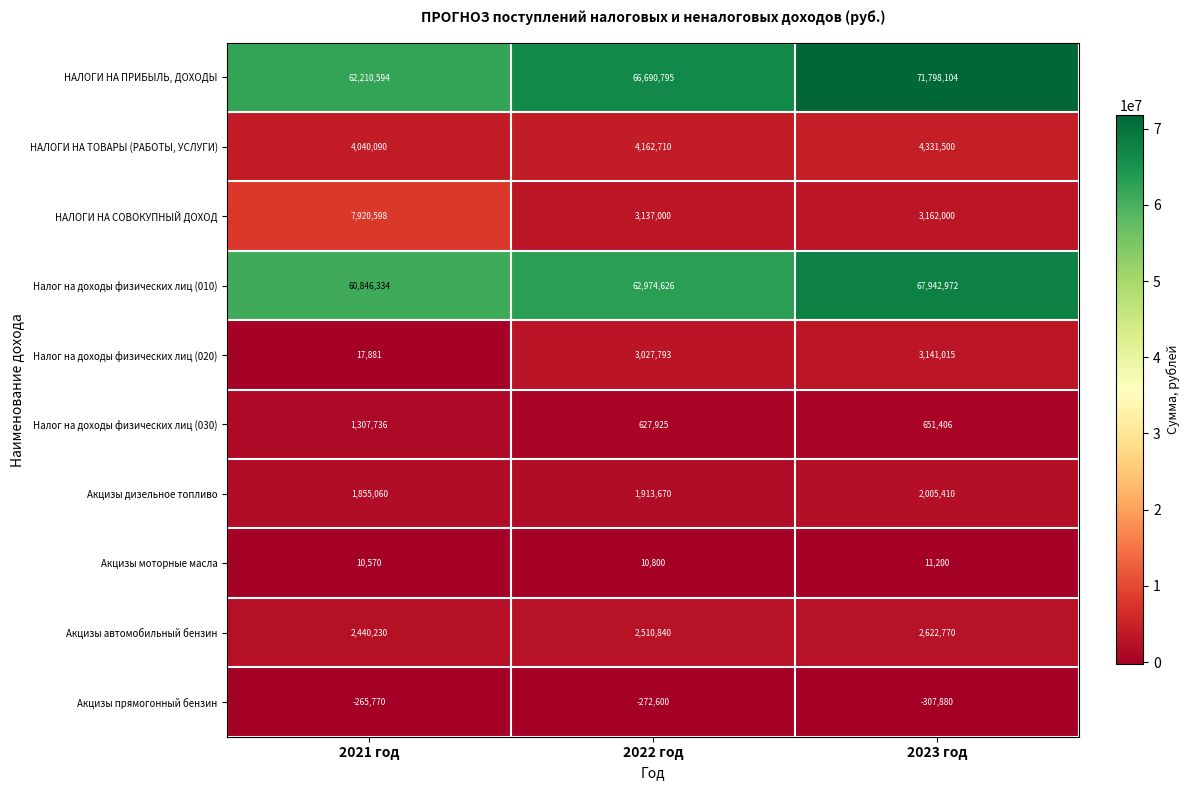

The value of Налог на доходы физических лиц (030) at 2022 год is 267260. True or false?

False